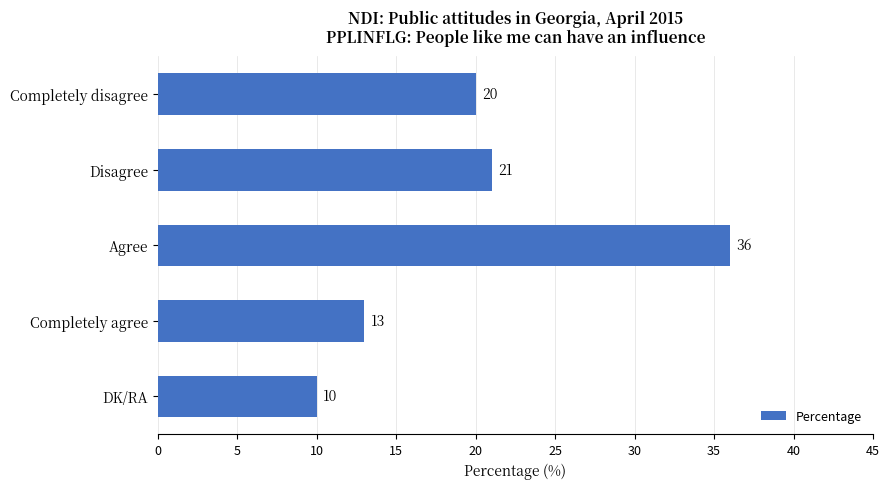

Read the value at DK/RA.

10